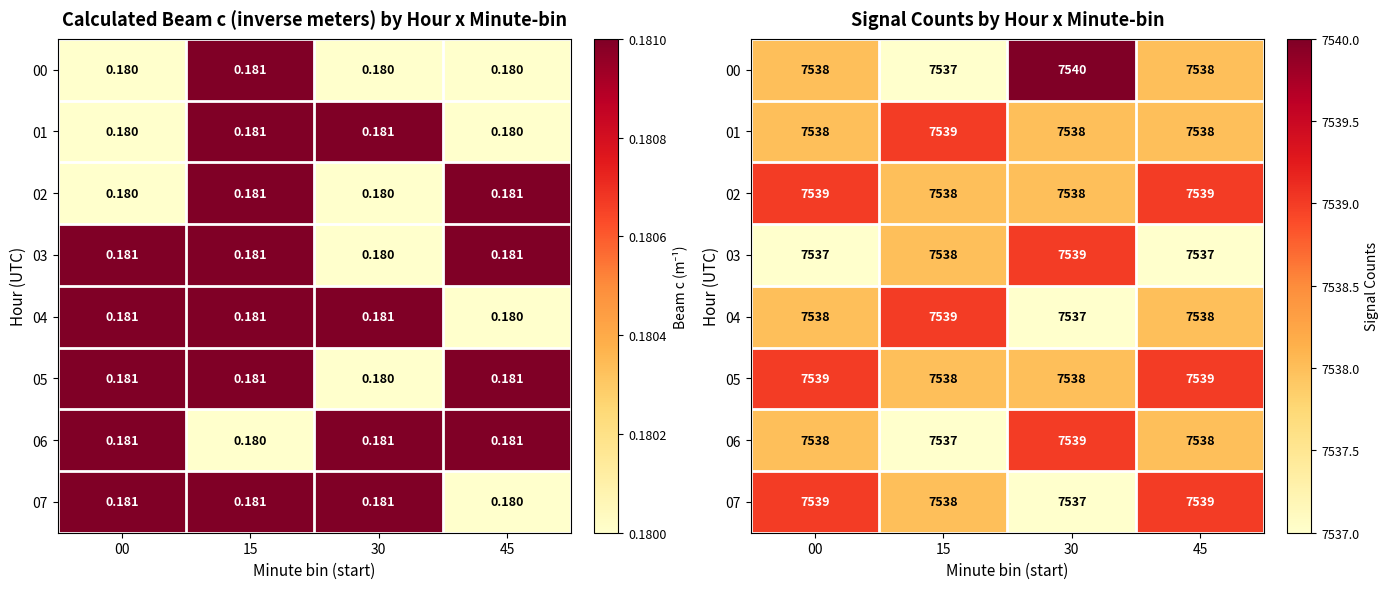

At which category is the sum across all series the highest?

00